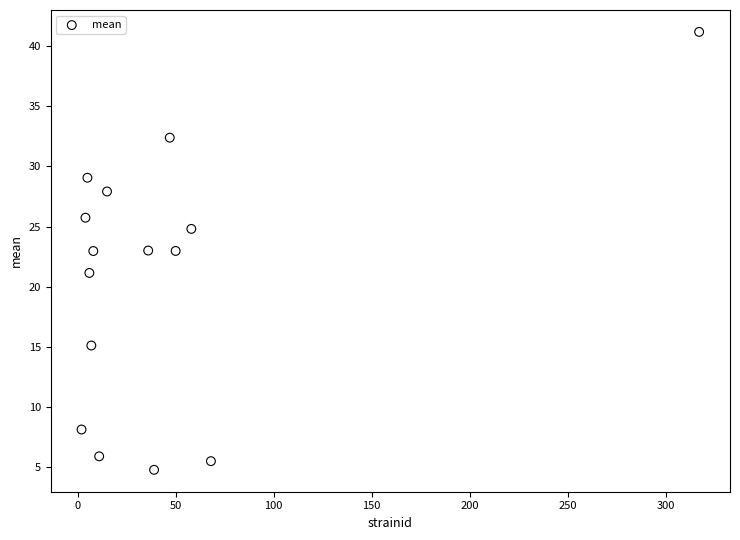

What is the range of X values (max minus min)?

315.0